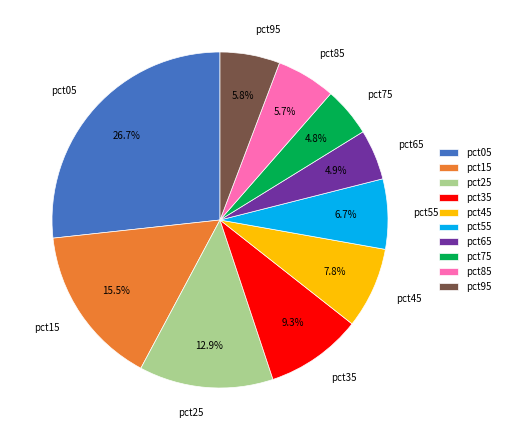

Does pct45 account for over 50% of the chart?

No